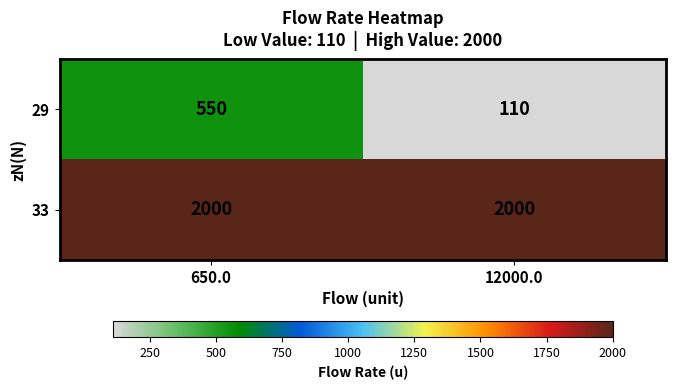

What is the spread (max minus min) of values at 650.0?

1450